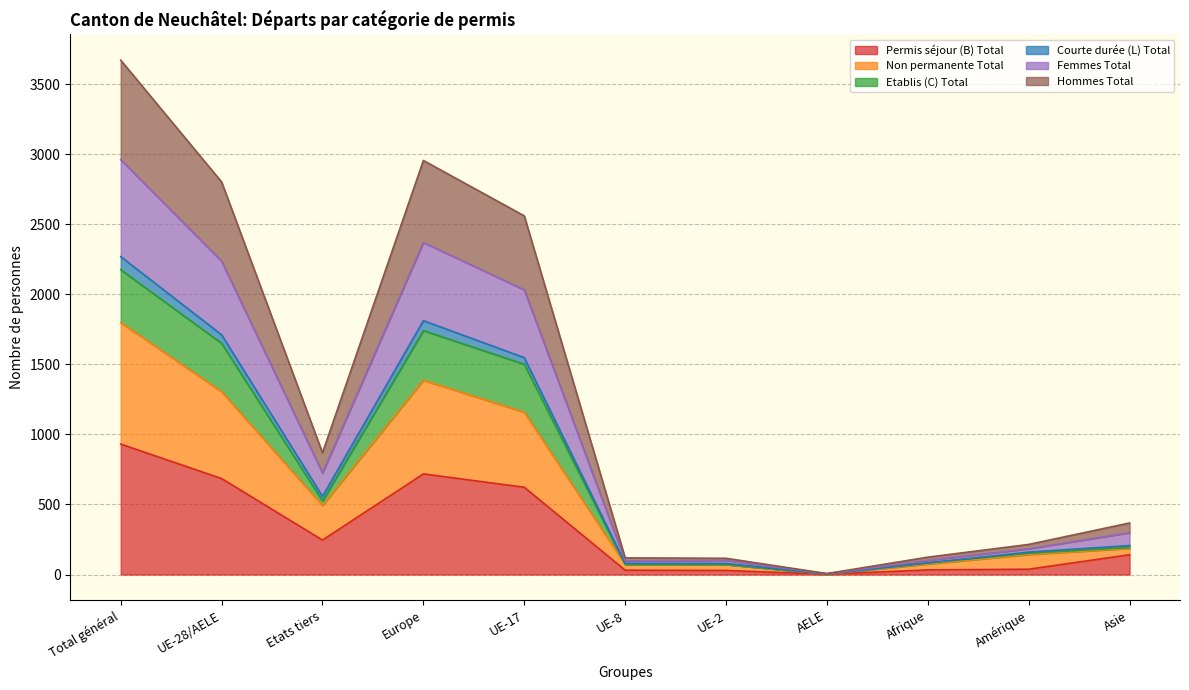

What is the label of the 1st point from the left?

Total général